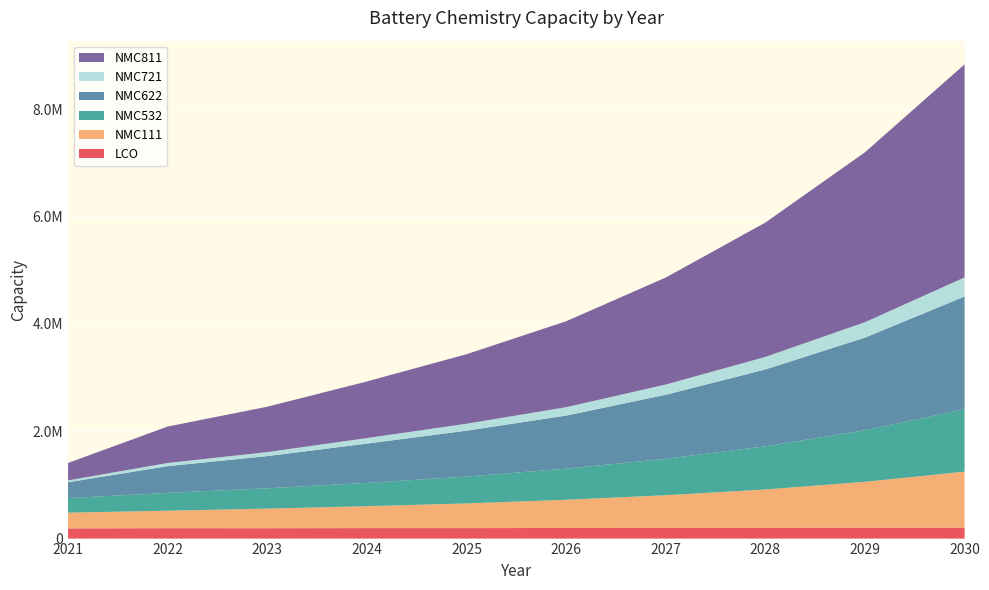

Reading left to right, transcribe all the data shown in this chart.

LCO: 2021=190023.0	2022=193511.0	2023=193377.0	2024=195031.0	2025=195139.0	2026=197270.0	2027=200070.0	2028=201697.0	2029=204479.0	2030=205738.0
NMC111: 2021=292959.5	2022=325268.1	2023=364742.8	2024=407744.6	2025=459830.4	2026=525339.1	2027=607057.1	2028=712824.8	2029=852938.3	2030=1040802.7
NMC532: 2021=271655.5	2022=332455.6	2023=379384.2	2024=434046.4	2025=499016.2	2026=580079.9	2027=678900.0	2028=803262.0	2029=960962.3	2030=1162537.5
NMC622: 2021=294138.9	2022=498095.3	2023=598539.7	2024=732298.5	2025=855689.4	2026=987719.7	2027=1192155.0	2028=1431984.4	2029=1724076.9	2030=2099322.8
NMC721: 2021=35237.9	2022=59141.2	2023=74732.6	2024=103080.4	2025=129367.1	2026=156767.8	2027=190880.0	2028=234062.4	2029=287676.4	2030=355913.2
NMC811: 2021=324063.0	2022=678251.7	2023=845176.3	2024=1054206.7	2025=1294887.7	2026=1600174.0	2027=1992687.2	2028=2501235.9	2029=3164713.4	2030=3967658.7